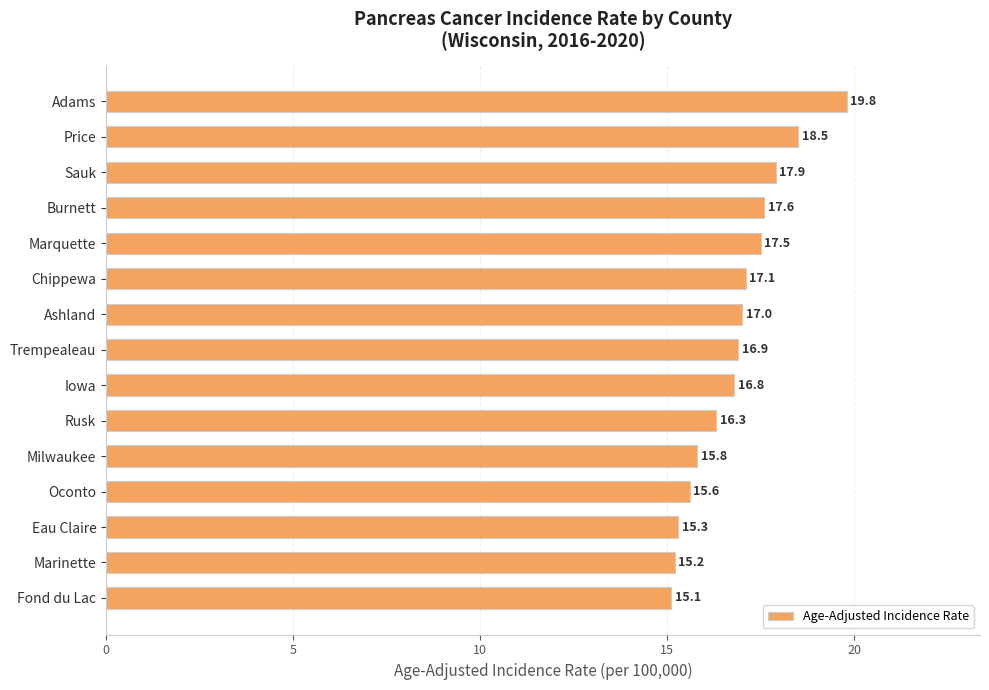

Reading top to bottom, extract all data points from this chart.

19.8	18.5	17.9	17.6	17.5	17.1	17.0	16.9	16.8	16.3	15.8	15.6	15.3	15.2	15.1